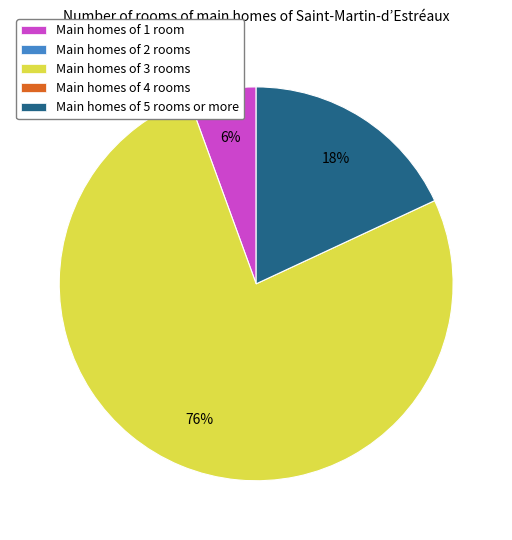

Is there a majority slice in this chart?

Yes